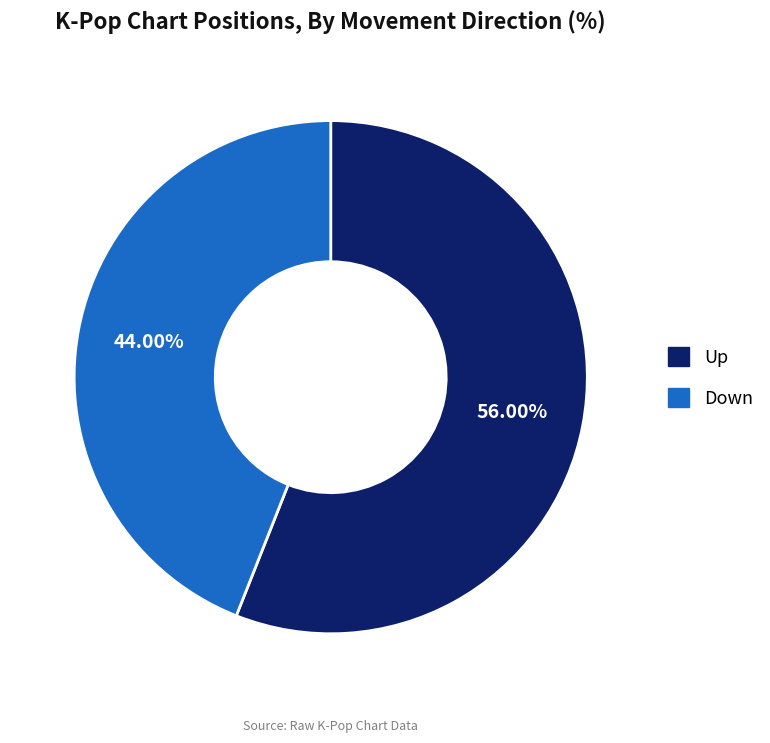

Is Up the majority of the pie?

Yes